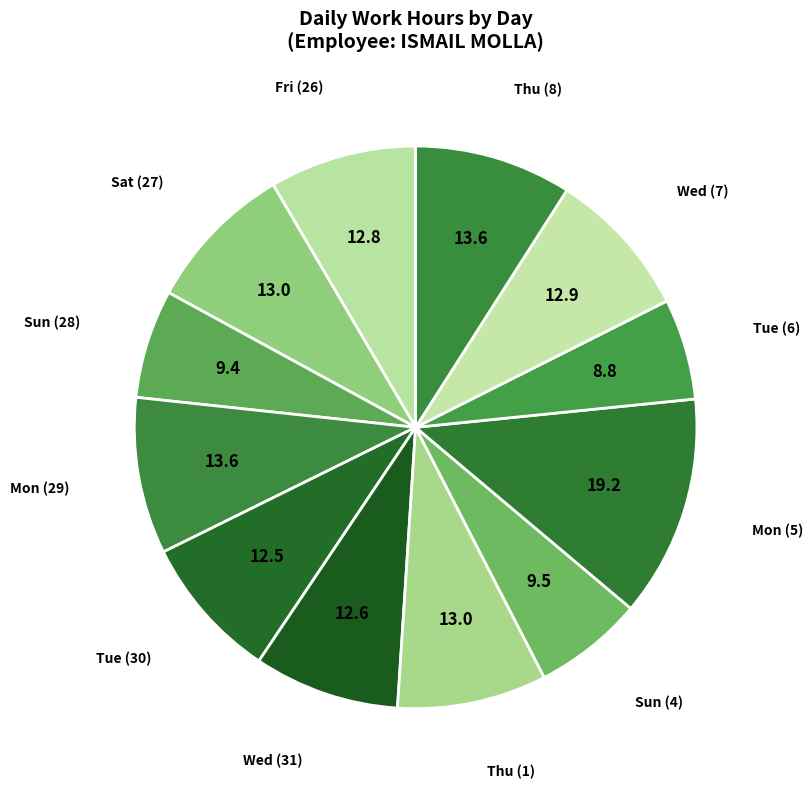

Count the number of slices in the pie.

12